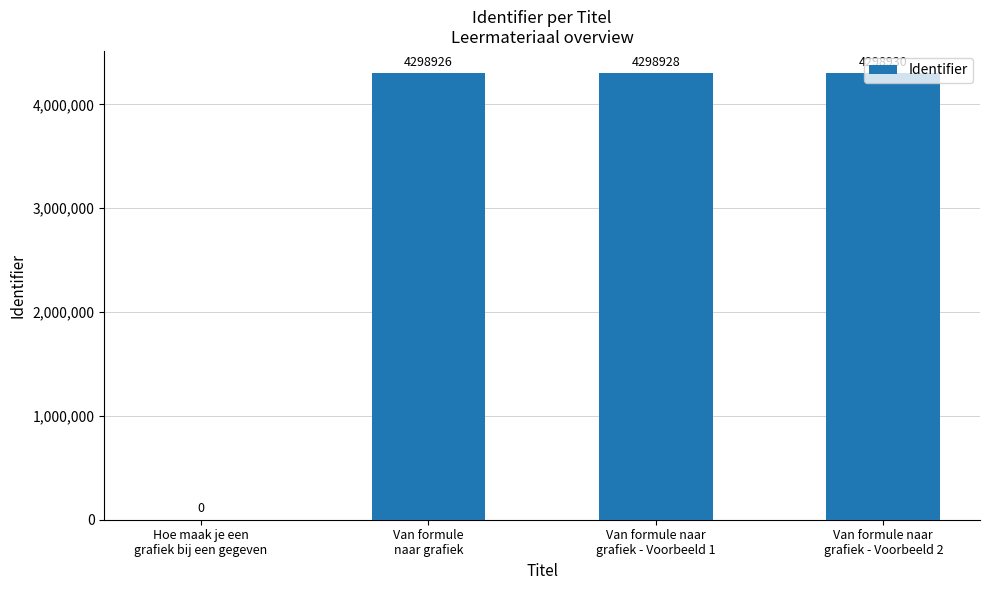

Reading left to right, list all the values displayed in this chart.

0	4298926	4298928	4298930